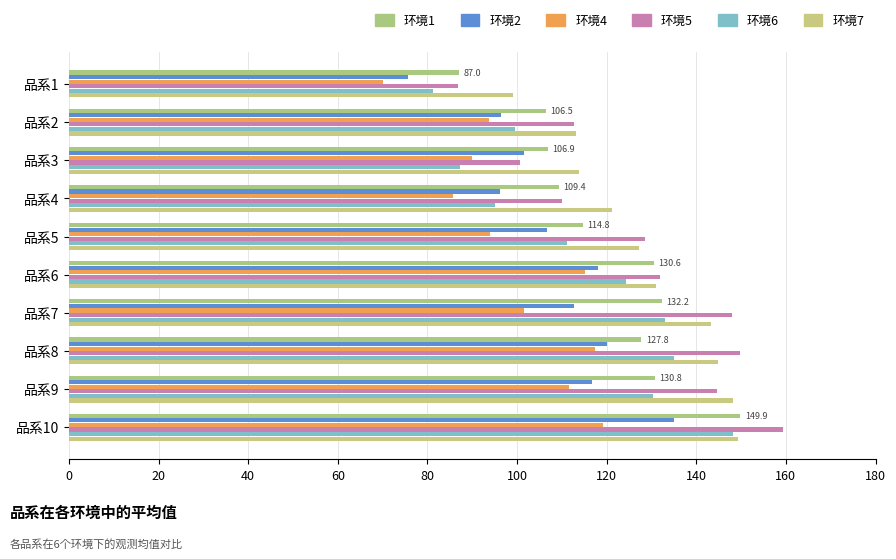

What is the smallest value displayed?

70.0